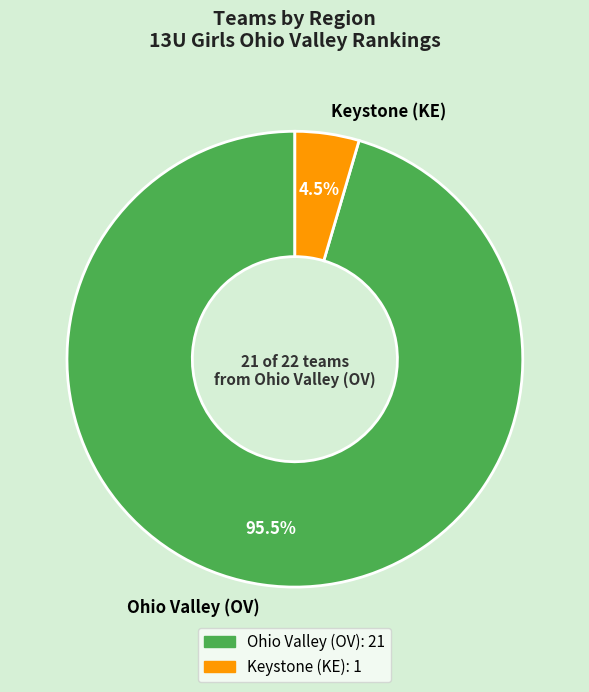

Rank the categories by value from highest to lowest.

Ohio Valley (OV), Keystone (KE)